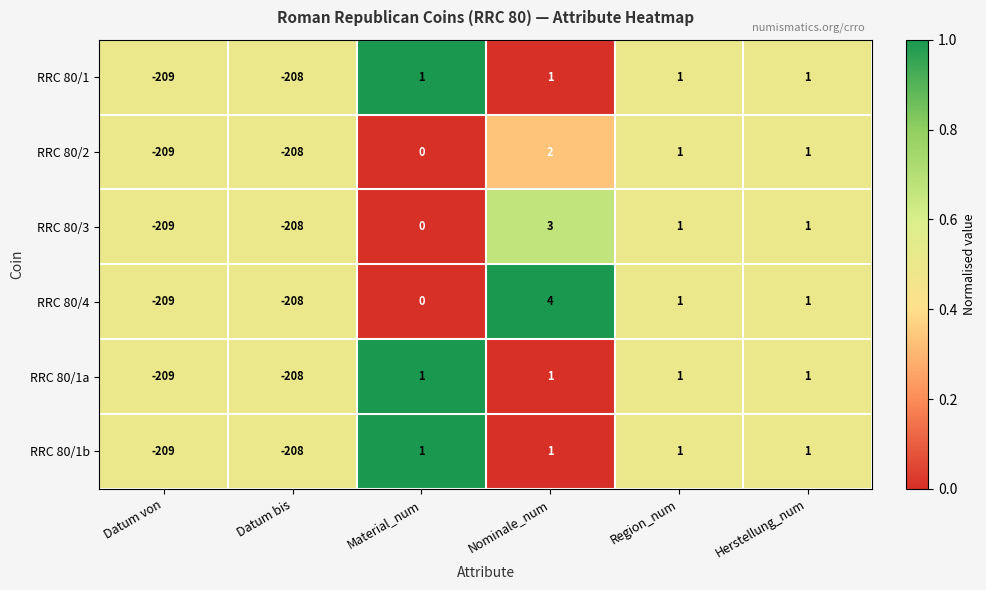

What is the smallest value displayed?

-209